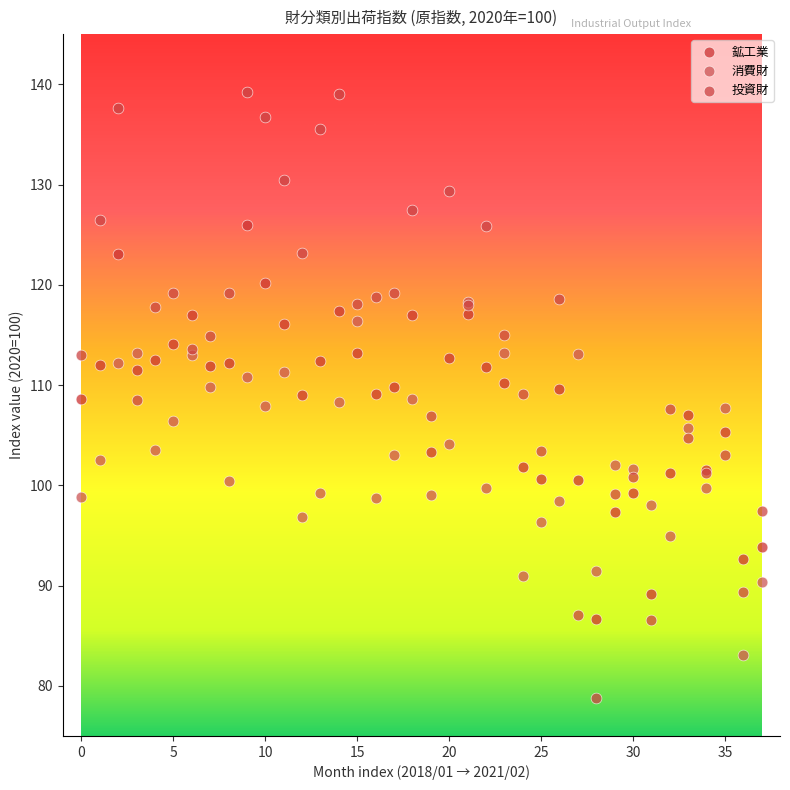

Which series contains the lowest Y value?

投資財